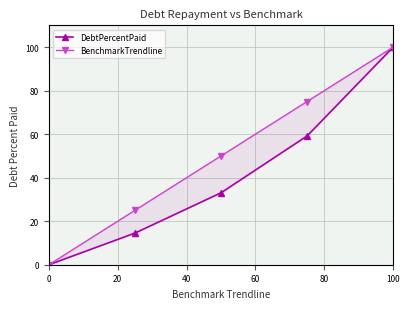

List the series in order of their overall mean, highest first.

BenchmarkTrendline, DebtPercentPaid